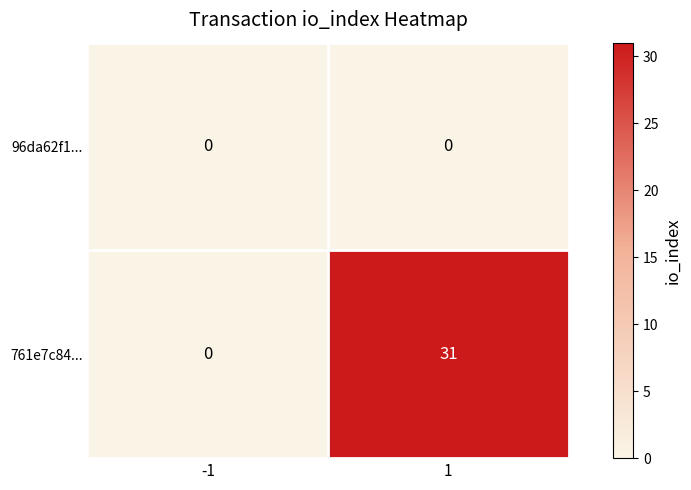

Rank the series at 1 from highest to lowest value.

761e7c84..., 96da62f1...